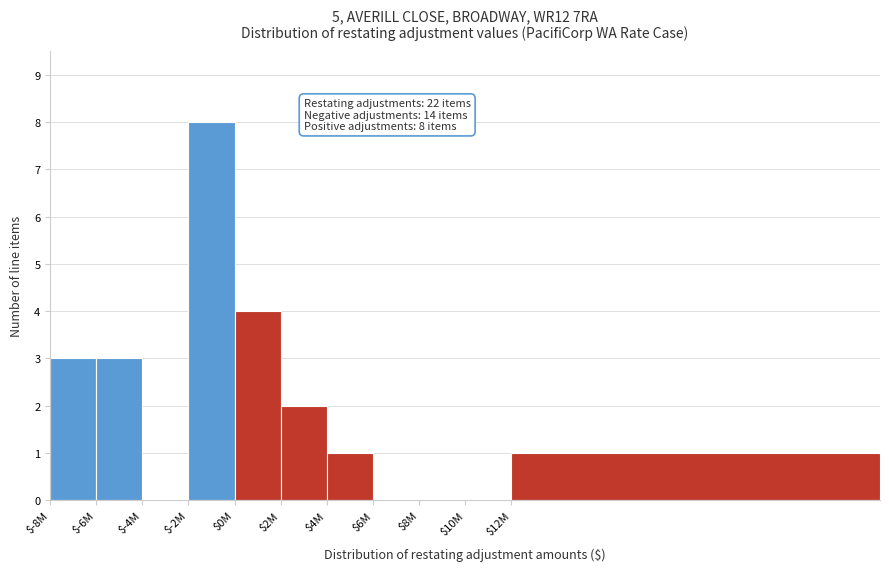

The chart shows a value of 1 at $-8M. True or false?

False